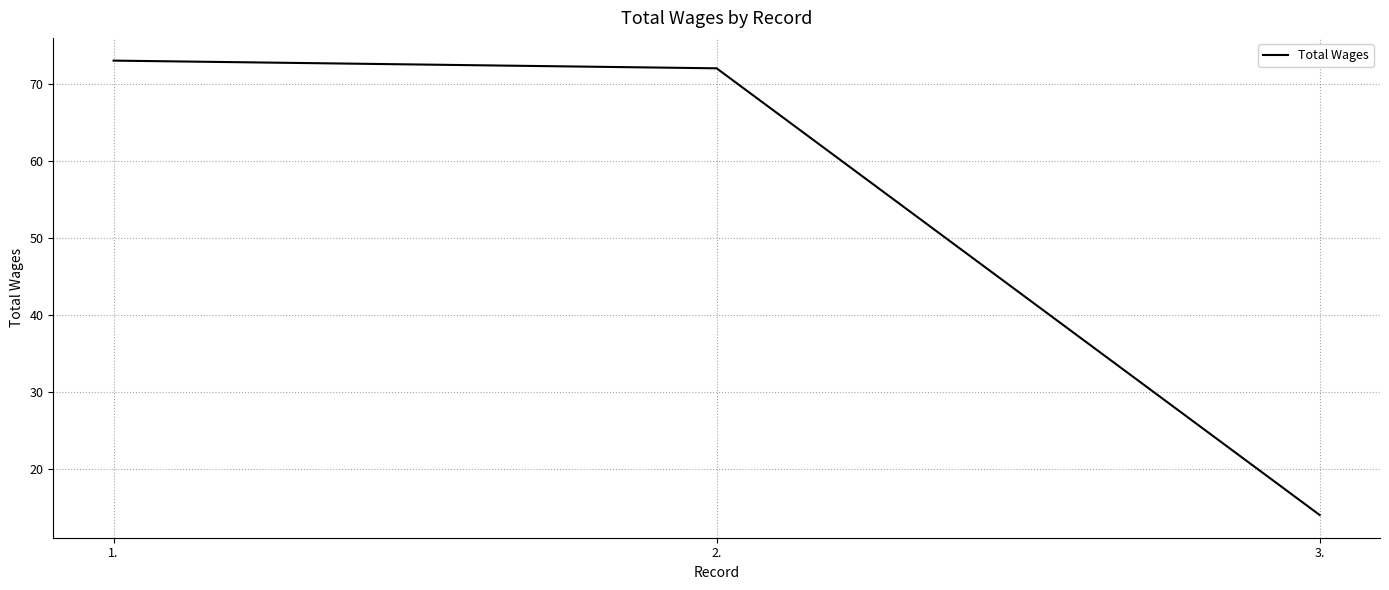

Count the number of categories in the chart.

3